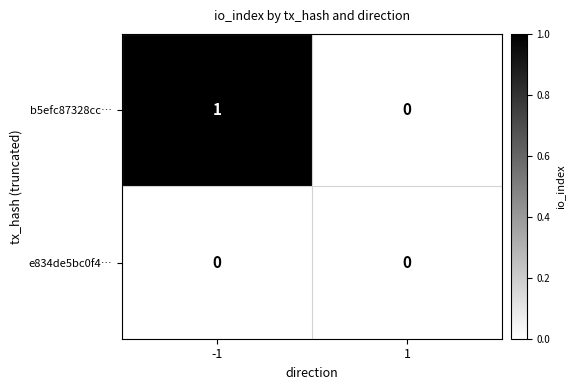

Rank the series by their average value, from lowest to highest.

e834de5bc0f4…, b5efc87328cc…